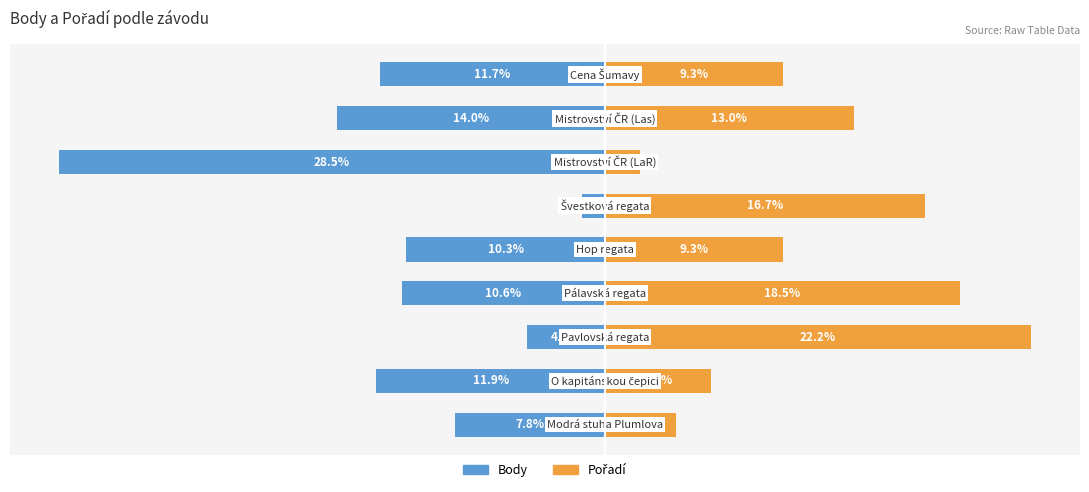

How many bars are there in total?

18